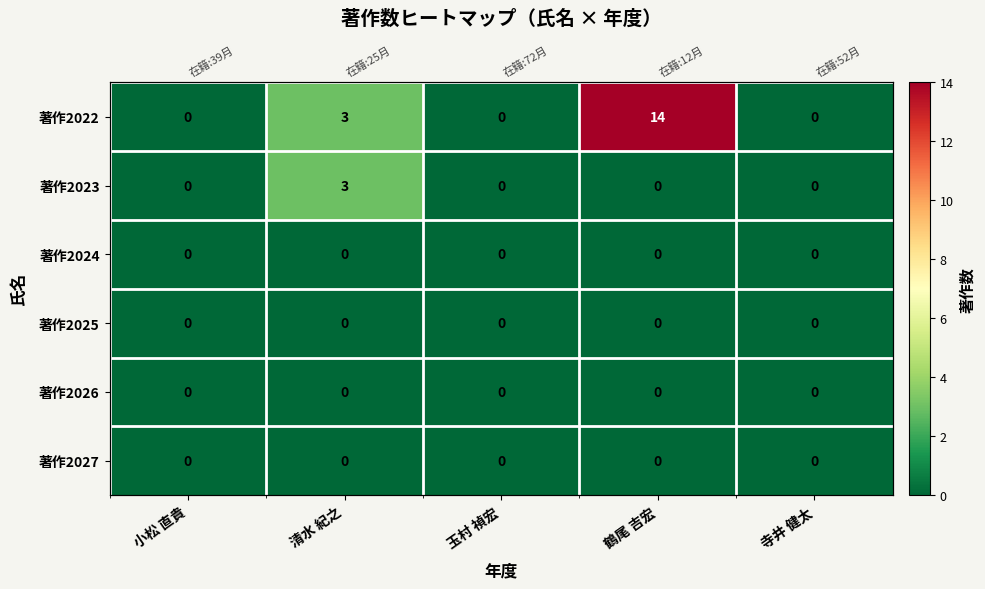

Which has a higher value, 鶴尾 吉宏 or 寺井 健太?

鶴尾 吉宏